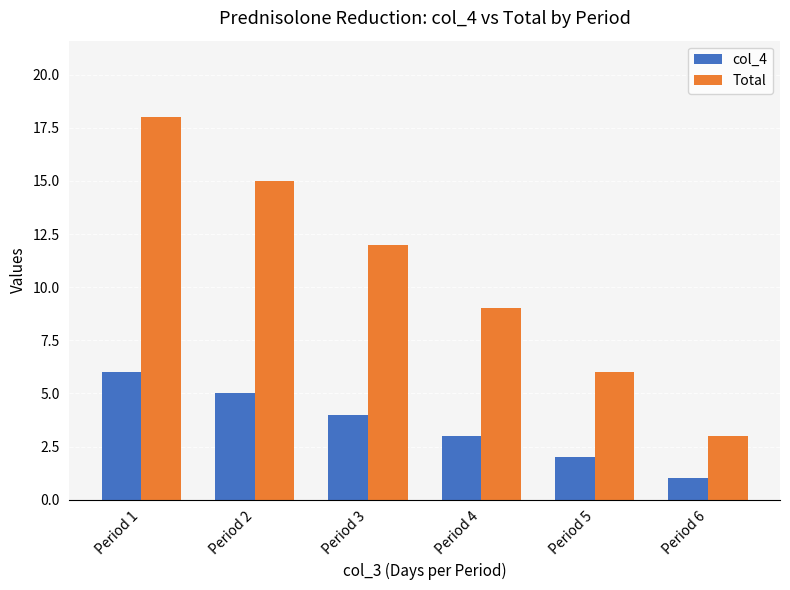

Is the value of col_4 at Period 2 greater than the value of Total at Period 5?

No